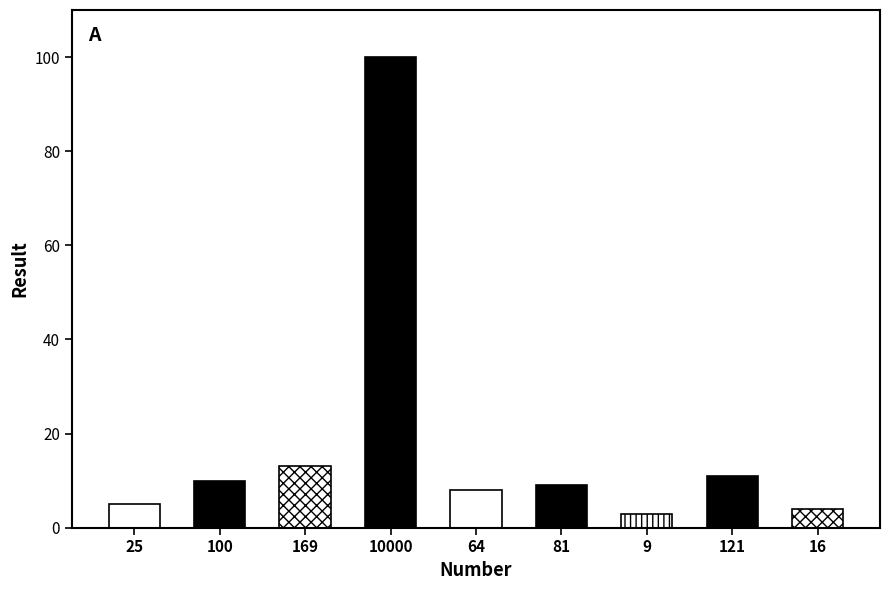

Reading left to right, what are all the values shown in this chart?

25=5	100=10	169=13	10000=100	64=8	81=9	9=3	121=11	16=4